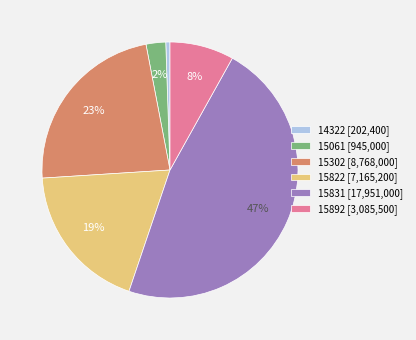

What percentage is the 14322 slice, to the nearest percent?

1%